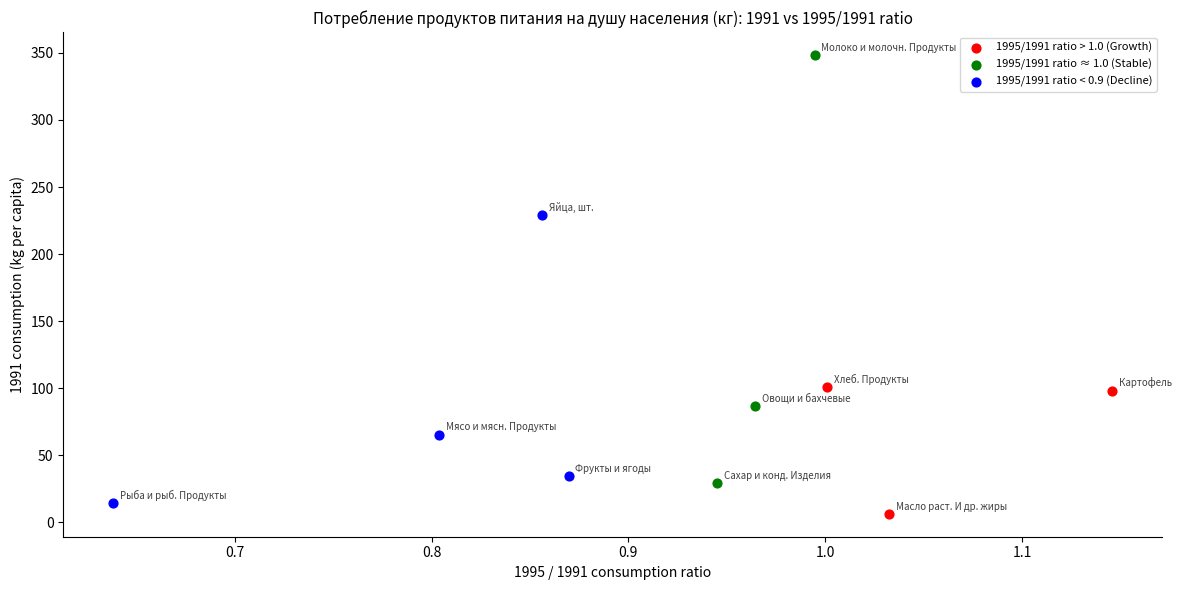

Which series reaches the maximum Y coordinate?

1995/1991 ratio ≈ 1.0 (Stable)